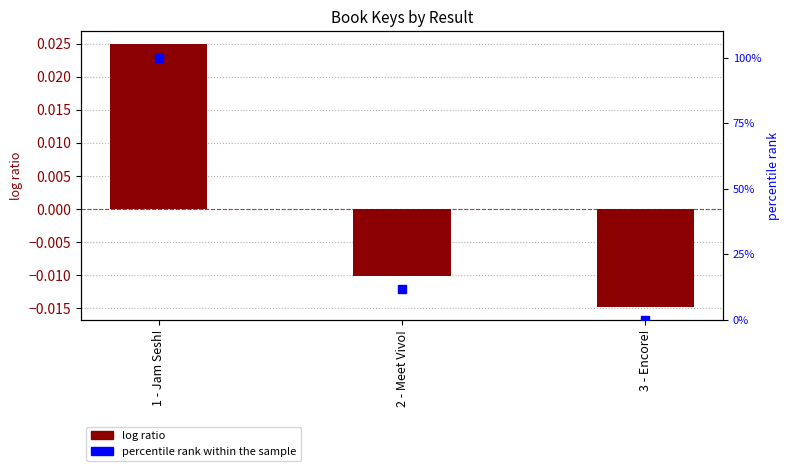

What are all the series names shown in the legend?

log ratio, percentile rank within the sample